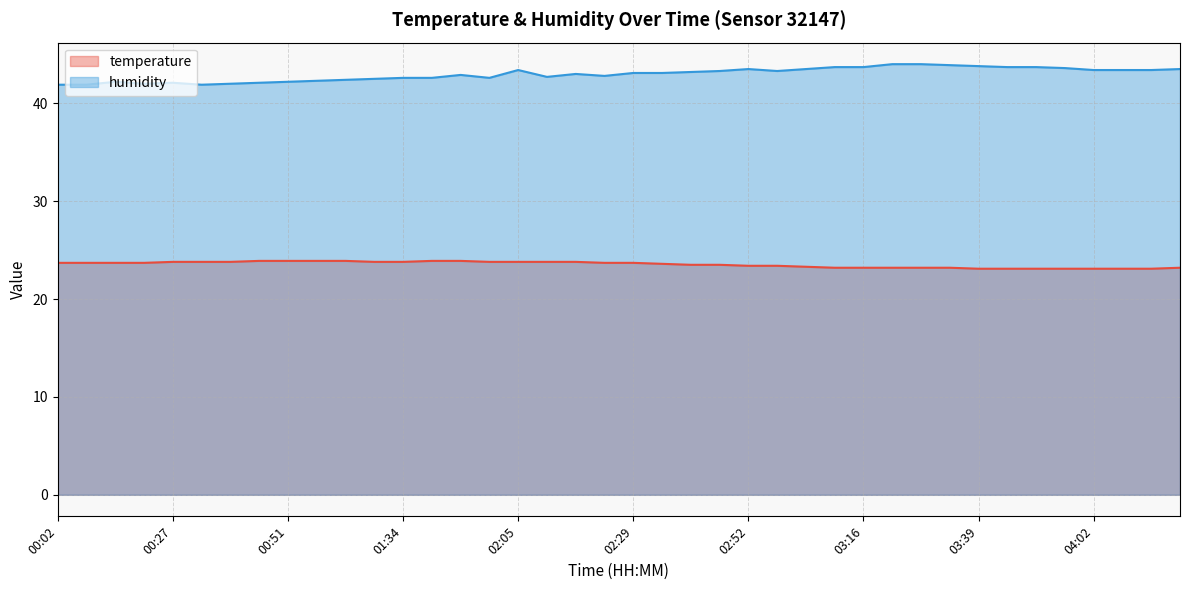

What is the total value across all series at 00:39?

65.8